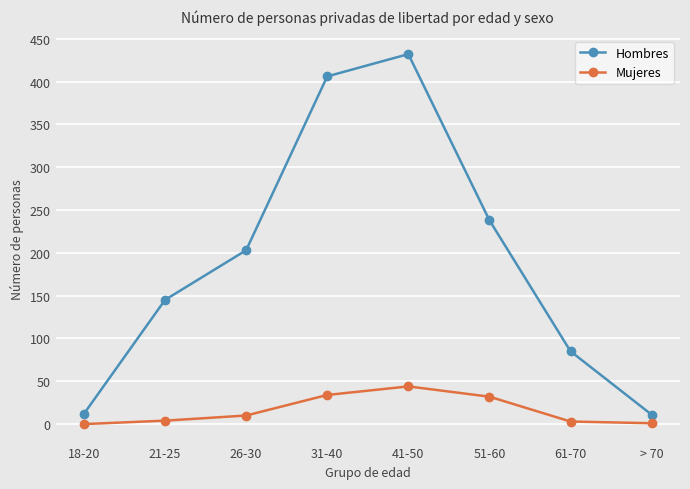

At which category is the sum across all series the highest?

41-50